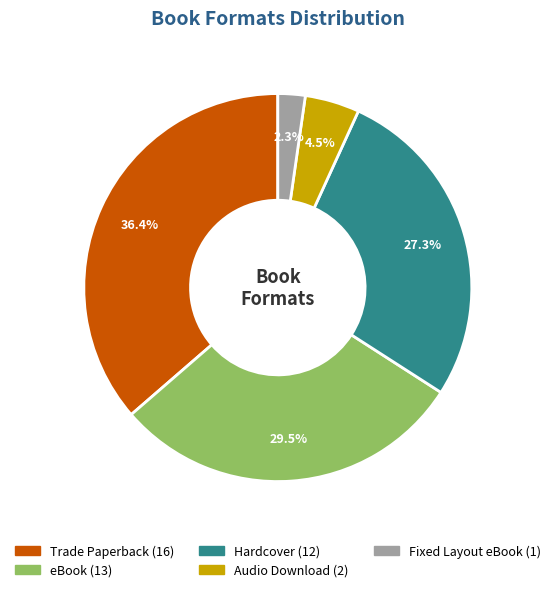

Combined, what portion of the pie is Hardcover and eBook?

56.8%